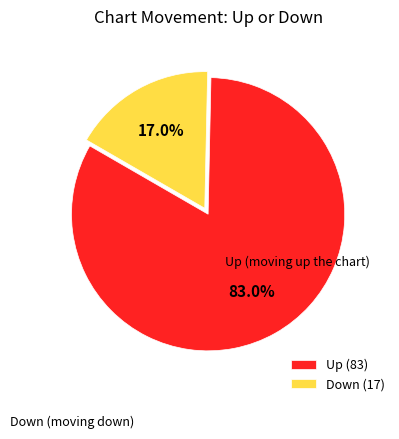

Rank the categories by value from lowest to highest.

Down, Up